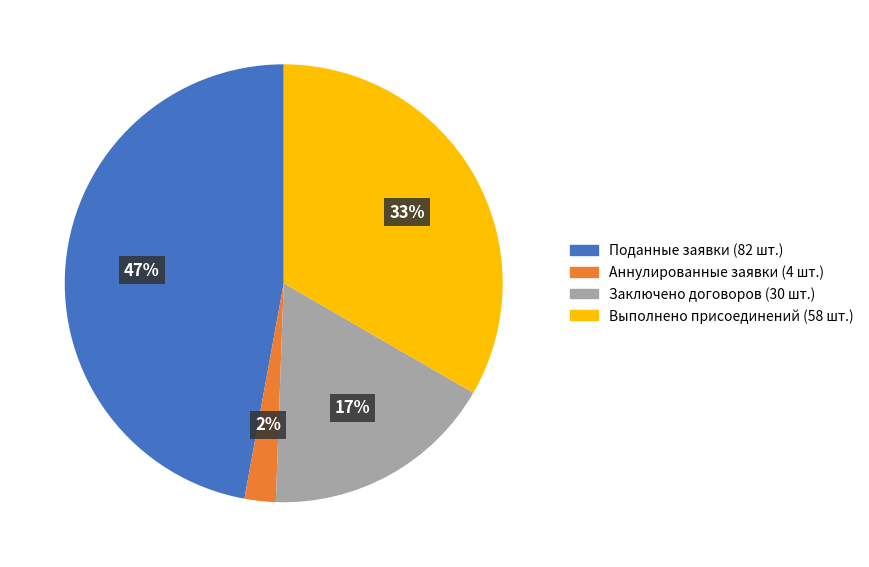

Does Выполнено присоединений (58 шт.) represent more than half of the total?

No